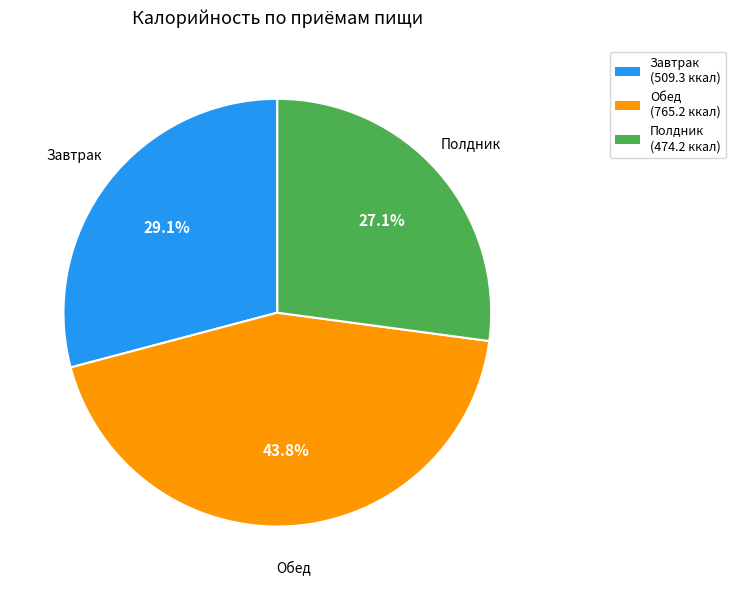

Is it true that Завтрак is 29% of the pie?

True